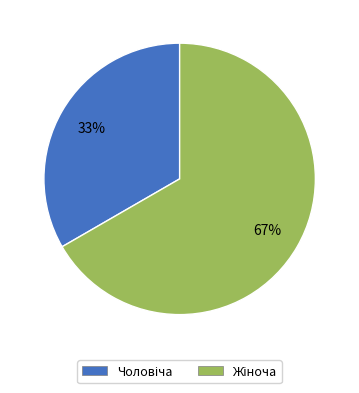

Is there any slice that represents more than half of the pie?

Yes